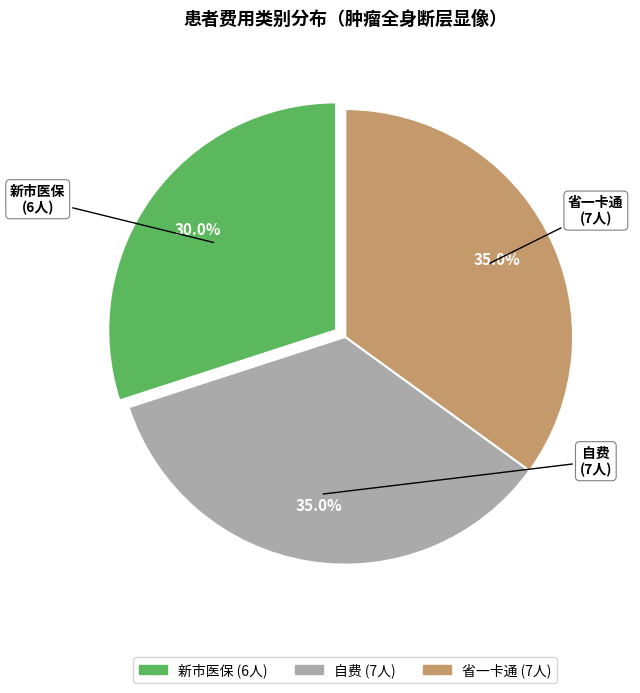

Between 自费 and 新市医保, which is larger?

自费